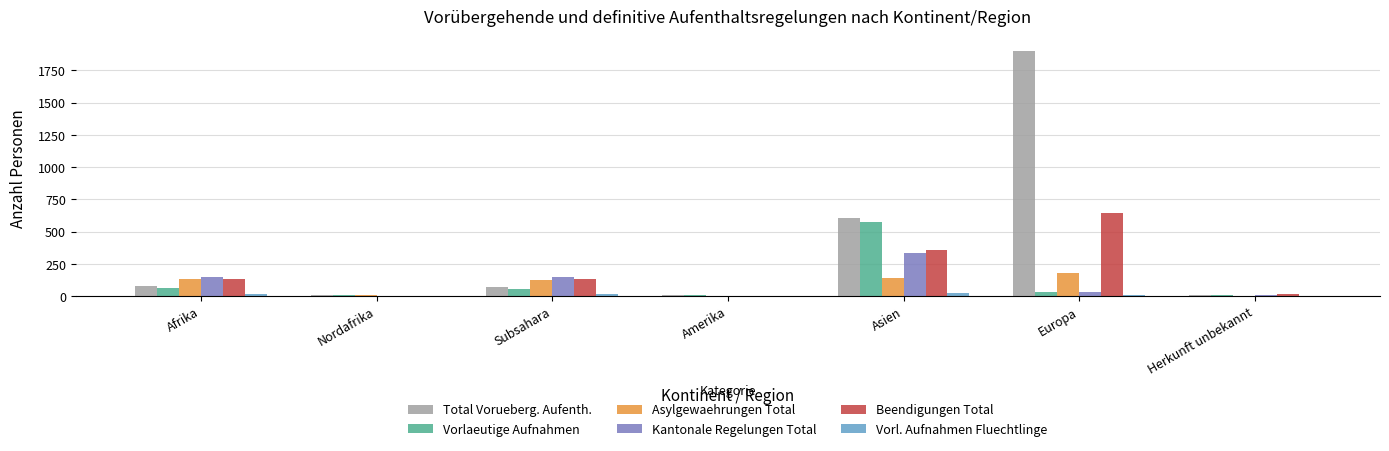

What is the approximate value of Asylgewaehrungen Total at Europa?

178